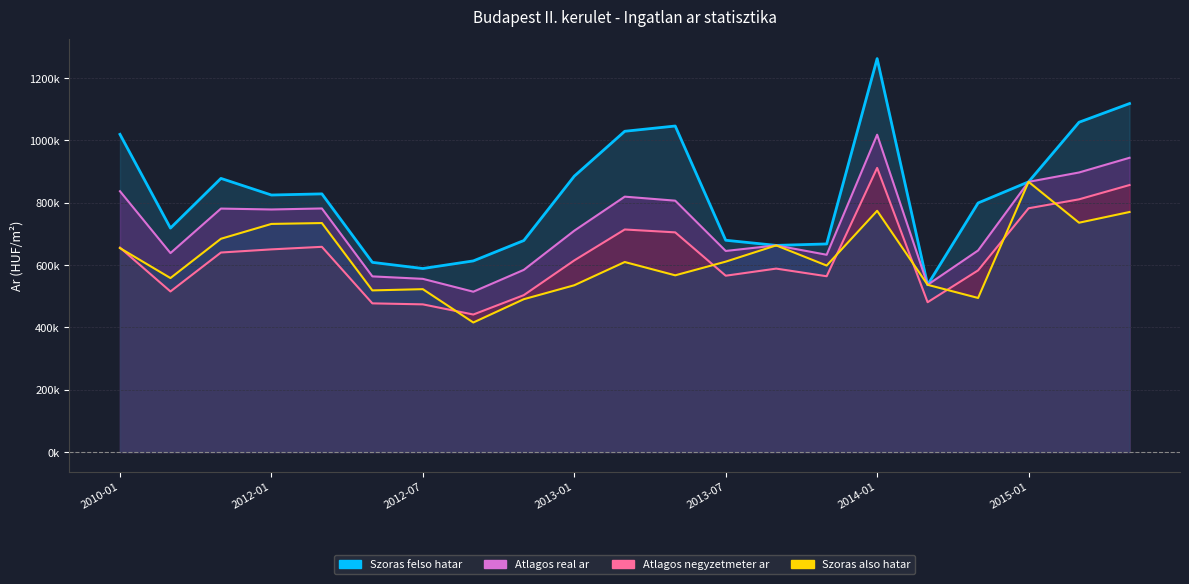

Reading left to right, what are all the values shown in this chart?

Atlagos negyzetmeter ar: 2010-01=655521	2011-05=514898	2011-11=639762	2012-01=649900	2012-03=658088	2012-05=476725	2012-07=473534	2012-09=440936	2012-11=503105	2013-01=614485	2013-03=713697	2013-05=704465	2013-07=565419	2013-09=588235	2013-11=563725	2014-01=911202	2014-05=480392	2014-10=582547	2015-01=781739	2015-03=810426	2015-05=856260
Szoras also hatar: 2010-01=653956	2011-05=557884	2011-11=683905	2012-01=731510	2012-03=734333	2012-05=518296	2012-07=522236	2012-09=415344	2012-11=490065	2013-01=534809	2013-03=609322	2013-05=566671	2013-07=610522	2013-09=662663	2013-11=597974	2014-01=773591	2014-05=536260	2014-10=494046	2015-01=866532	2015-03=735409	2015-05=769777
Szoras felso hatar: 2010-01=1018870	2011-05=718186	2011-11=877565	2012-01=824242	2012-03=827919	2012-05=608278	2012-07=588492	2012-09=612926	2012-11=678259	2013-01=884713	2013-03=1028702	2013-05=1045565	2013-07=679158	2013-09=662663	2013-11=667298	2014-01=1261779	2014-05=536260	2014-10=798718	2015-01=866532	2015-03=1057659	2015-05=1117621
Atlagos real ar: 2010-01=836413	2011-05=638035	2011-11=780735	2012-01=777876	2012-03=781126	2012-05=563287	2012-07=555364	2012-09=514135	2012-11=584162	2013-01=709761	2013-03=819012	2013-05=806118	2013-07=644840	2013-09=662663	2013-11=632636	2014-01=1017685	2014-05=536260	2014-10=646382	2015-01=866532	2015-03=896534	2015-05=943699